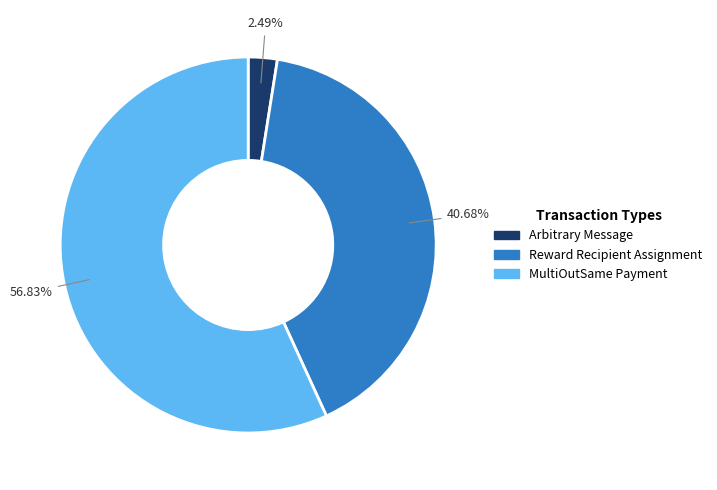

What portion of the pie excludes Arbitrary Message?

97.5%